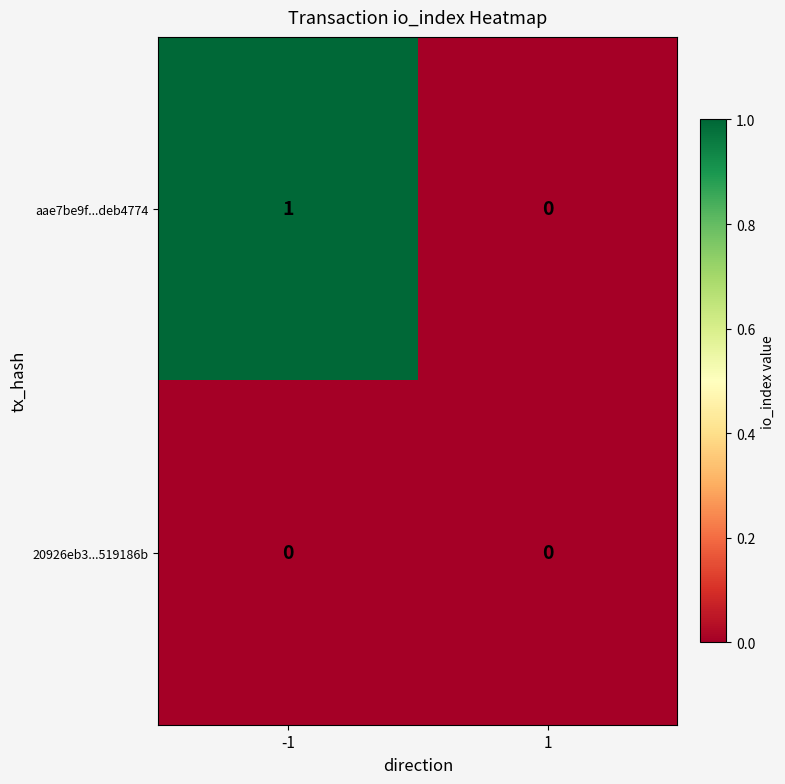

Which series has the widest spread of values?

aae7be9f...deb4774